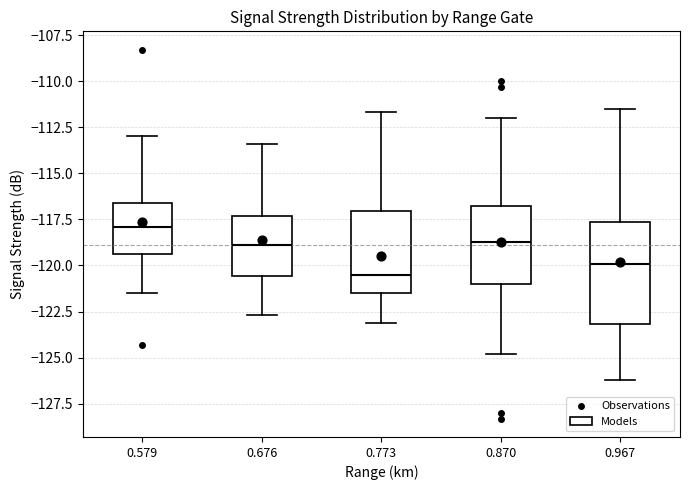

Reading left to right, transcribe this box plot: for each box, give where its median line is, the range the box spans, and where its two whiskers end, as read against the y-axis. The values are not printed on the chart, so give them approximately, as read against the axis.

0.579: median -118.0, box -119.5 to -116.5, whiskers -121.5 to -113.0
0.676: median -119.0, box -120.5 to -117.5, whiskers -122.5 to -113.5
0.773: median -120.5, box -121.5 to -117.0, whiskers -123.0 to -111.5
0.870: median -118.5, box -121.0 to -116.5, whiskers -125.0 to -112.0
0.967: median -120.0, box -123.0 to -117.5, whiskers -126.0 to -111.5